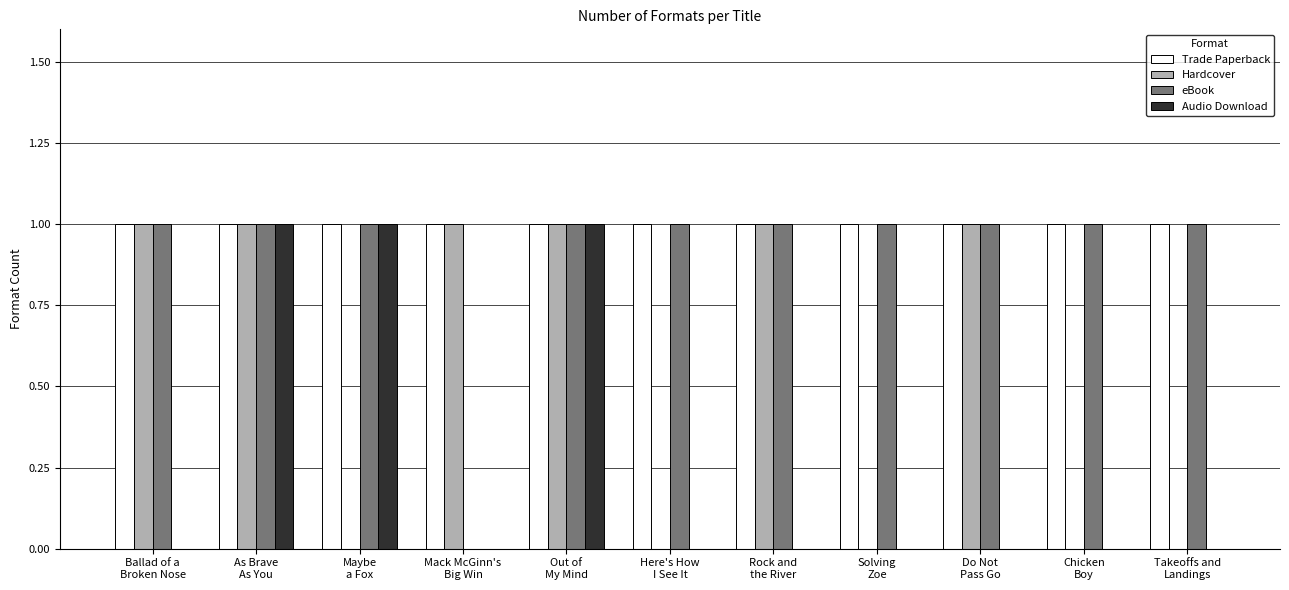

Which series has the largest total across all categories?

Trade Paperback